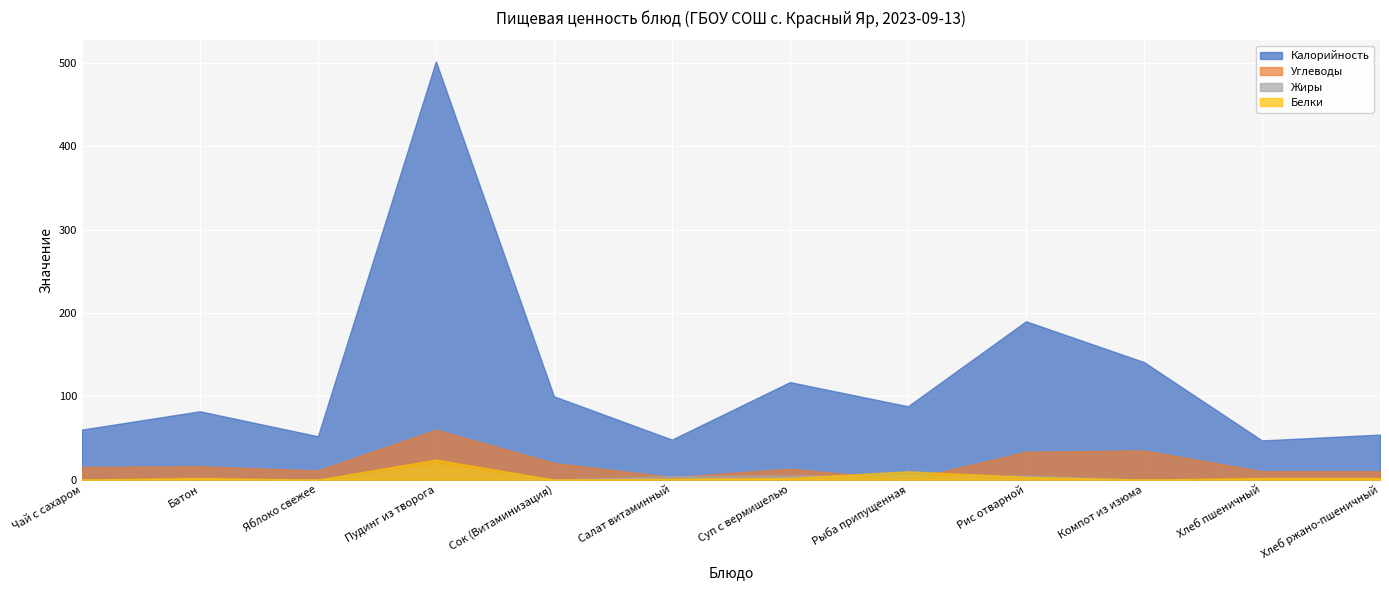

The Калорийность series shows 47.0 at Хлеб пшеничный. True or false?

True